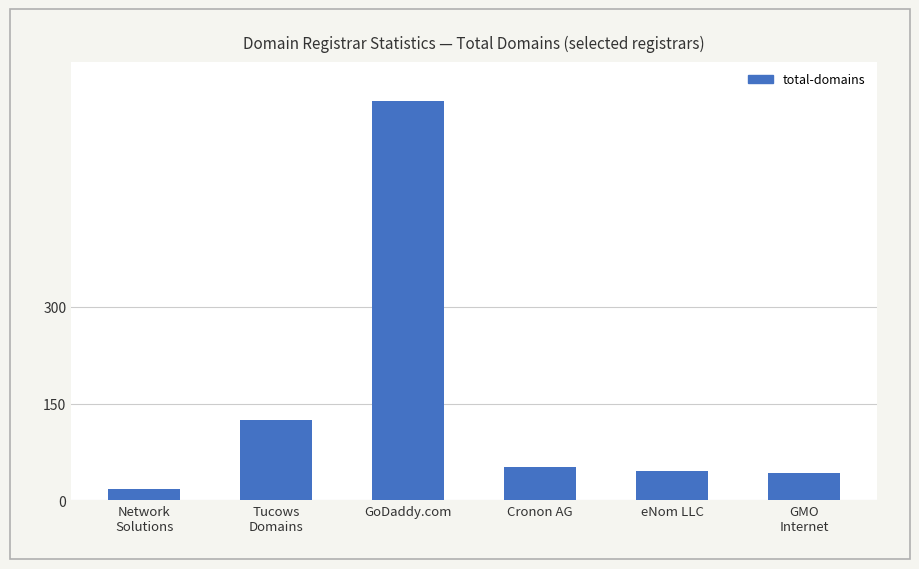

What is the difference between the second highest and minimum values?

107